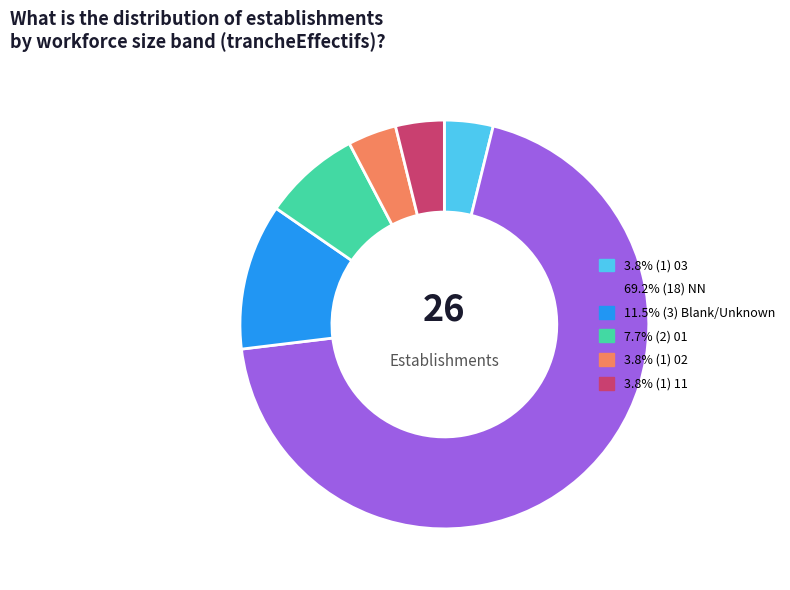

Is there any slice that represents more than half of the pie?

Yes